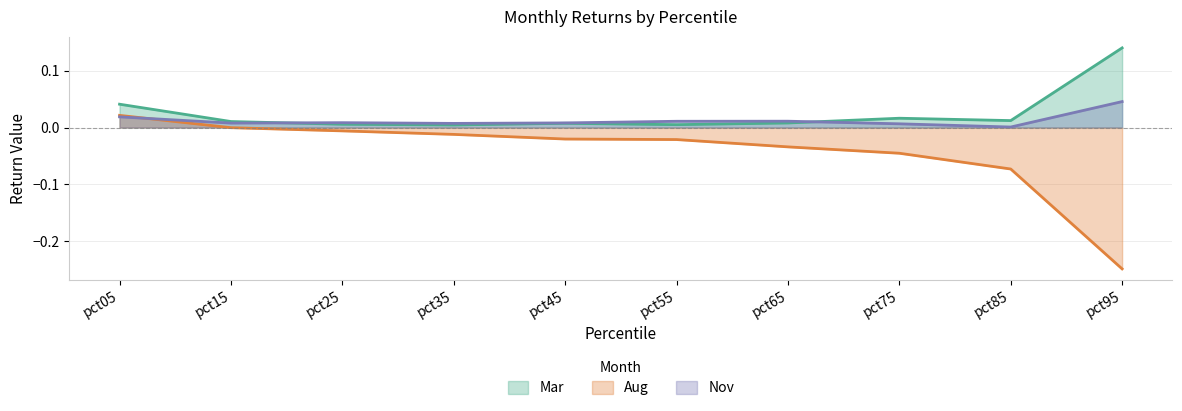

Where does the Aug series first go above 0?

pct05